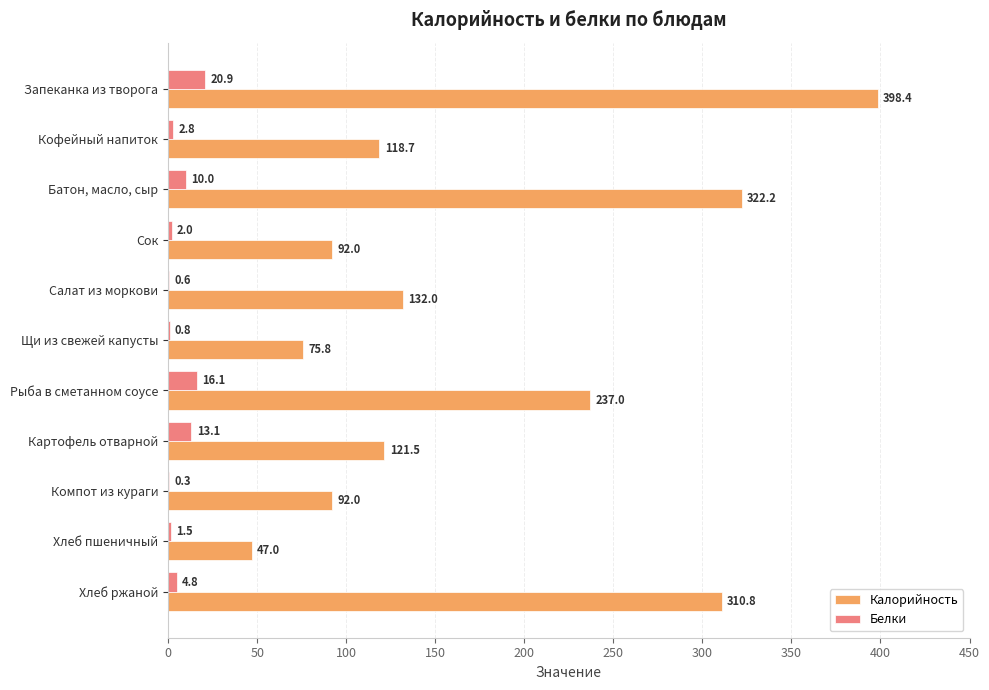

Read the Калорийность value at Щи из свежей капусты.

75.8